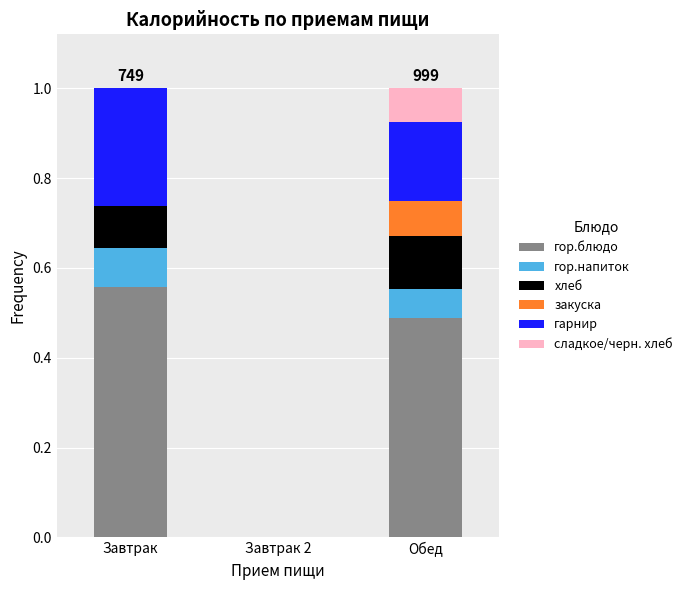

At which label does гор.блюдо reach its peak?

Завтрак